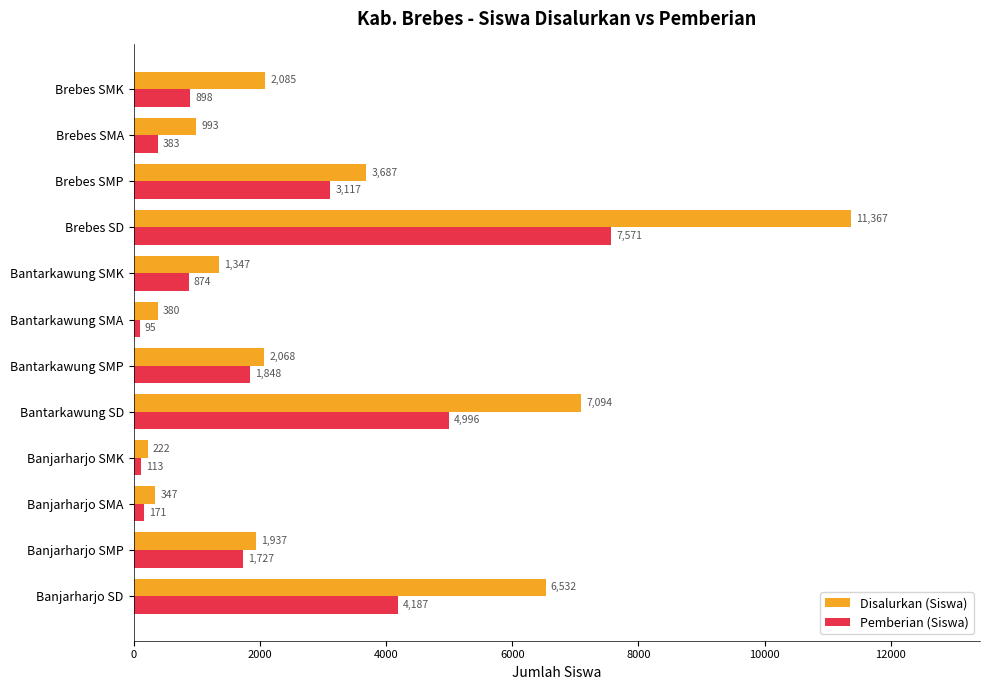

What is the difference between the second highest and second lowest values in the Pemberian (Siswa) series?

4883